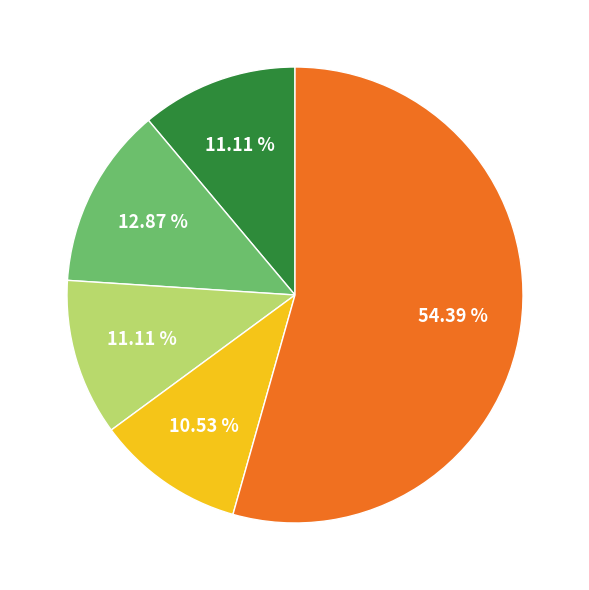

To the nearest percent, what is the difference between the largest and smallest slice percentages?

44%